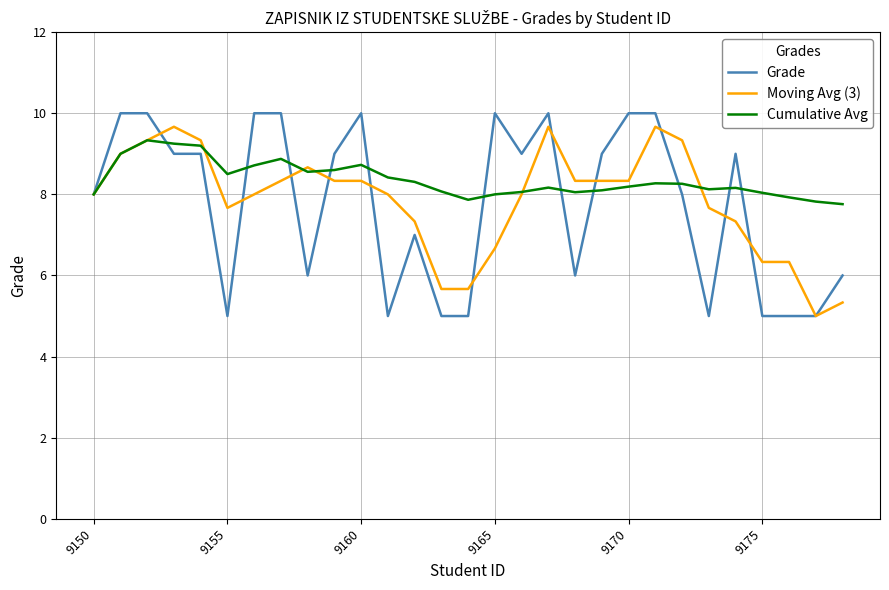

What is the maximum value for Grade?

10.0